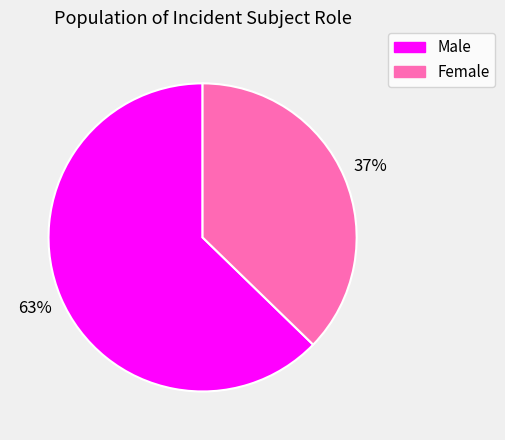

The Female slice represents 37% of the pie. True or false?

True